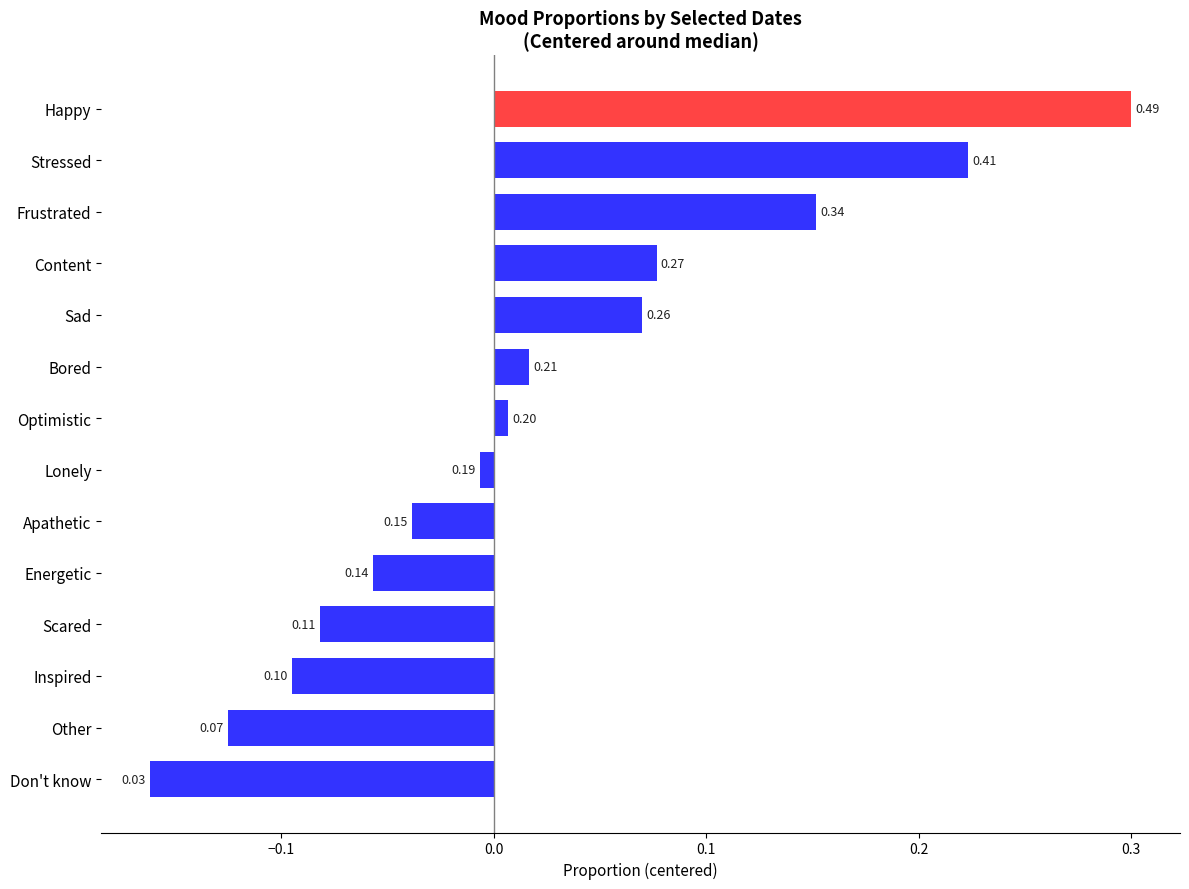

List the labels in order of value, largest first.

Happy, Stressed, Frustrated, Content, Sad, Bored, Optimistic, Lonely, Apathetic, Energetic, Scared, Inspired, Other, Don't know